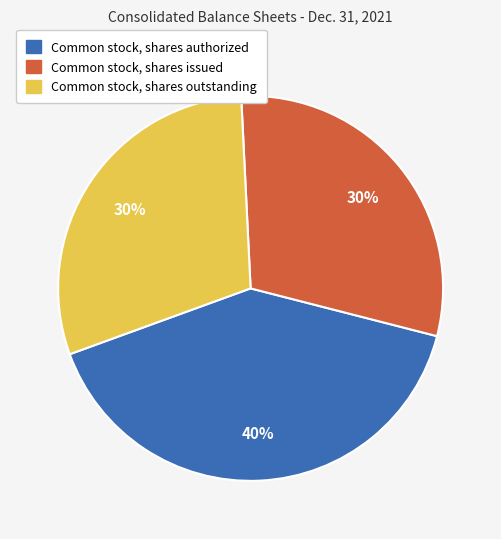

What percentage is the Common stock, shares issued slice, to the nearest percent?

30%